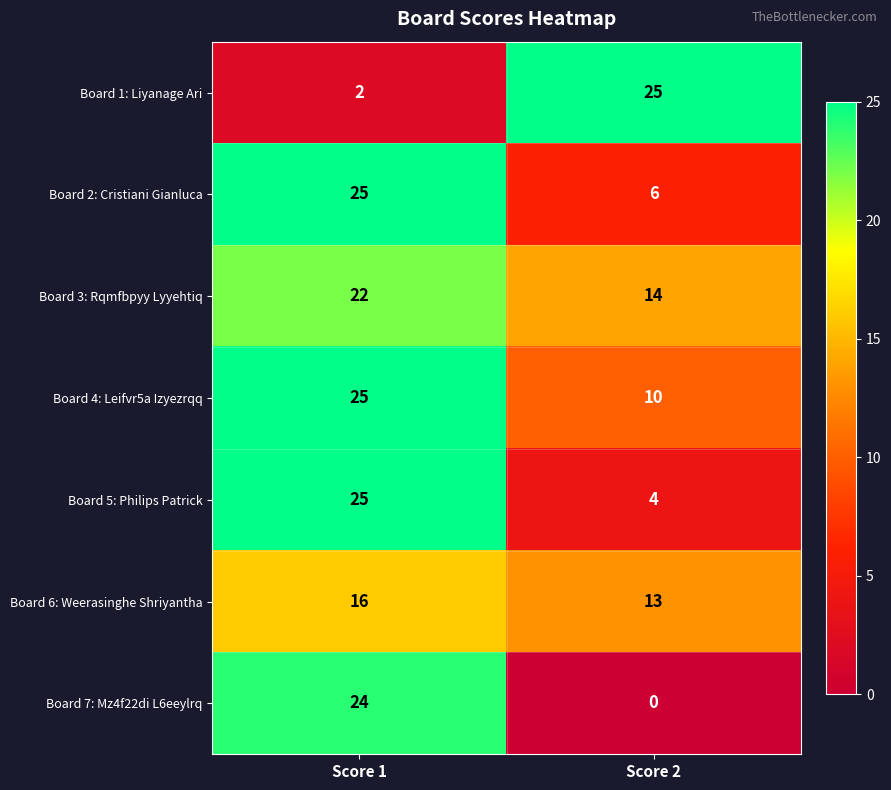

List the labels in order of Board 6: Weerasinghe Shriyantha value, smallest first.

Score 2, Score 1